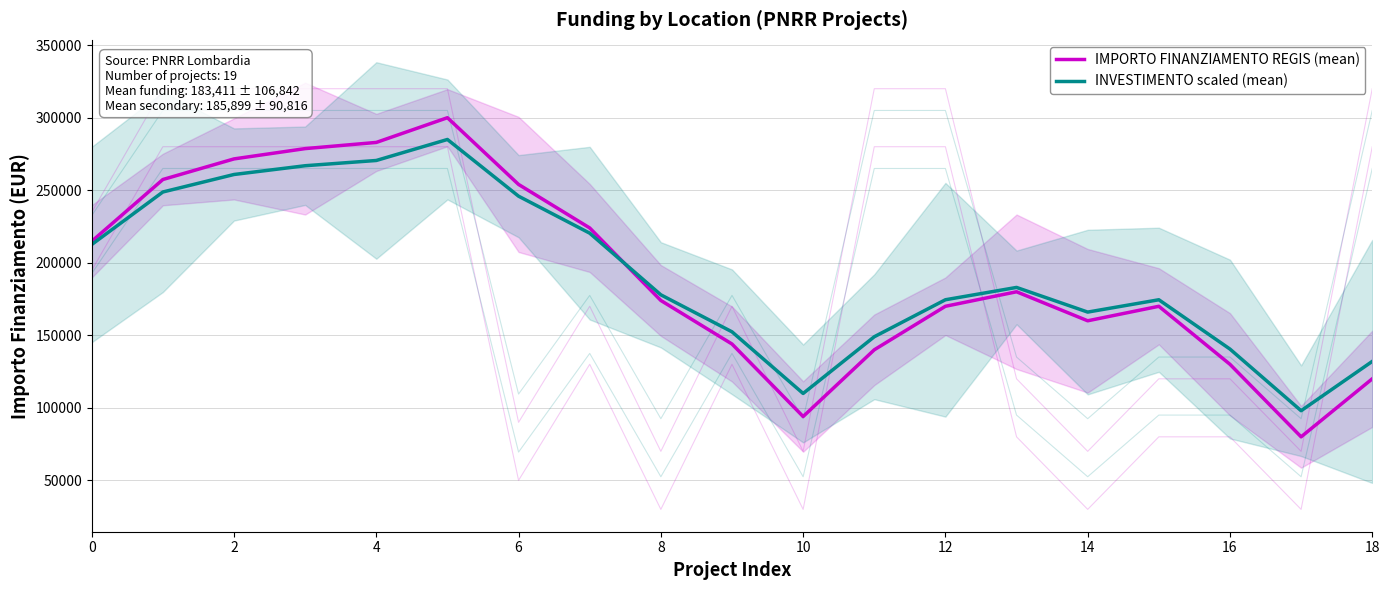

How many intersections are there between INVESTIMENTO scaled (mean) and IMPORTO FINANZIAMENTO REGIS (mean)?

1